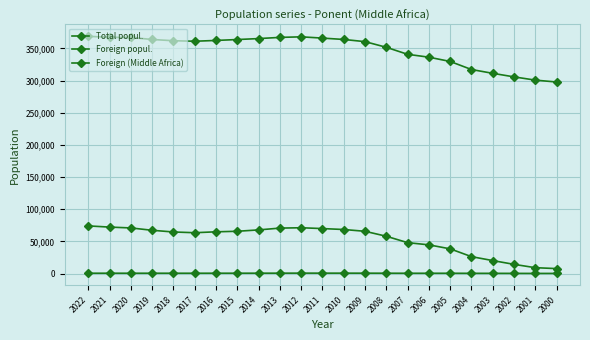

What is the sum of the Total popul. values at 2000 and 2016?

660147